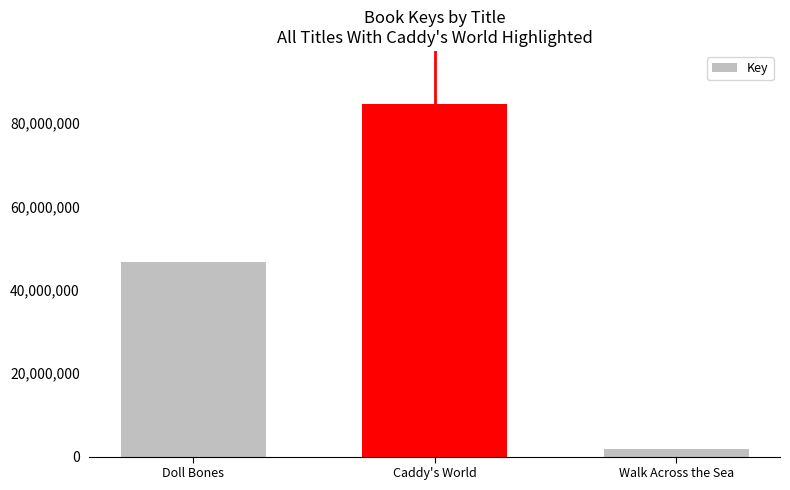

What is the difference between the maximum and minimum values?

82735244